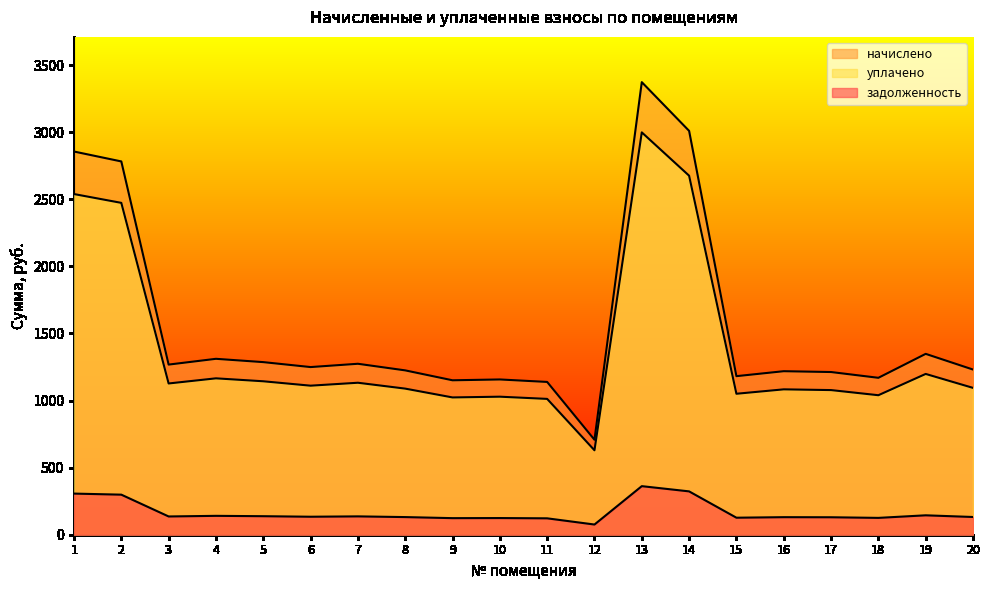

What are all the series names shown in the legend?

задолженность, начислено, уплачено